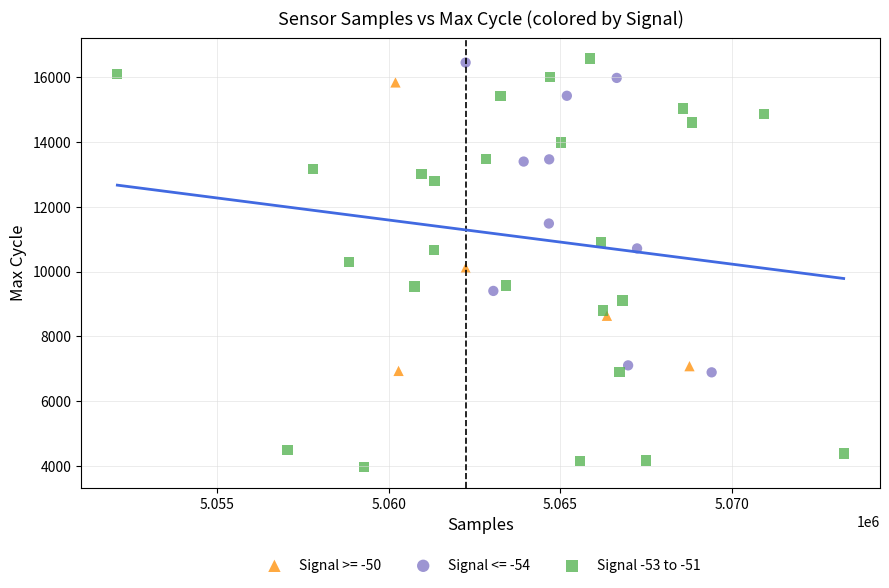

Which series contains the lowest Y value?

Signal -53 to -51